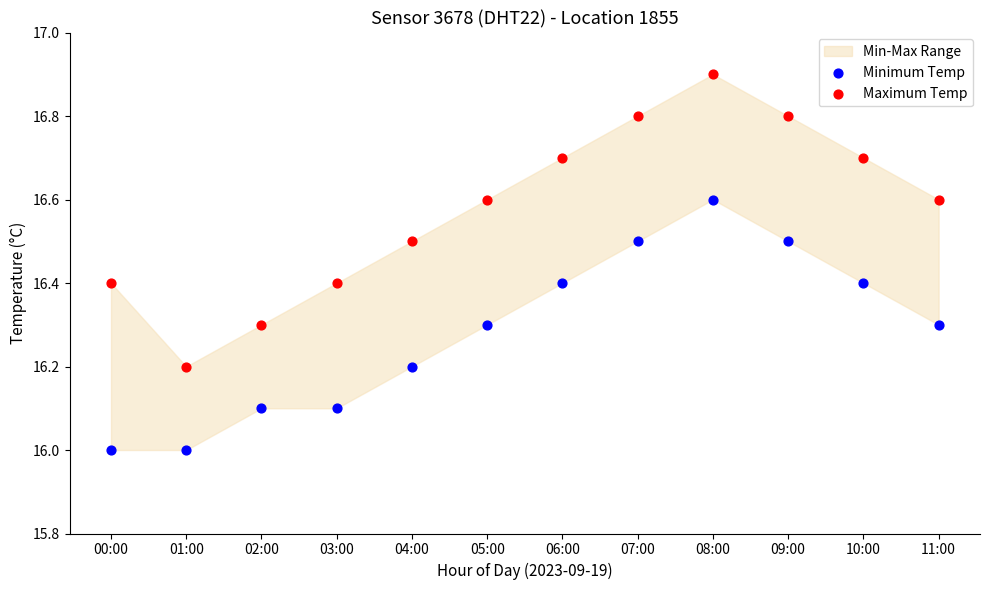

Which series has the largest Y range (max minus min)?

Maximum Temp